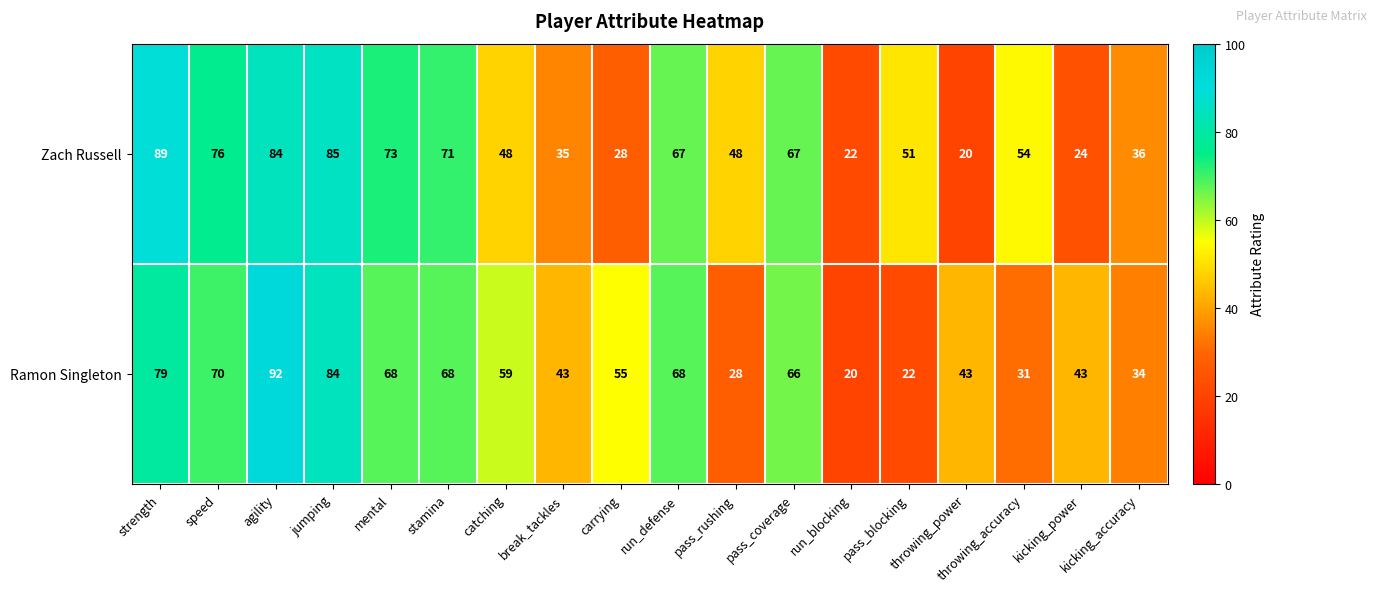

At which category does the chart reach its peak across all series?

agility